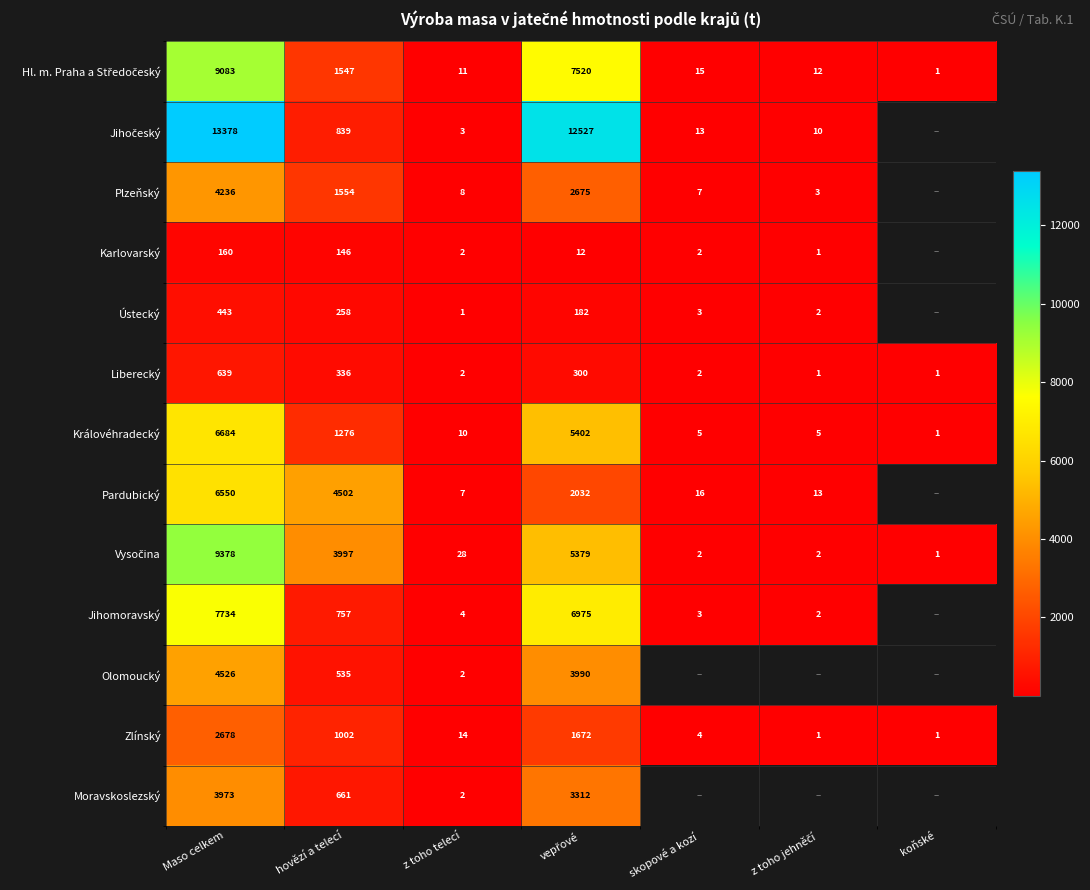

The Liberecký series shows 2 at skopové a kozí. True or false?

True